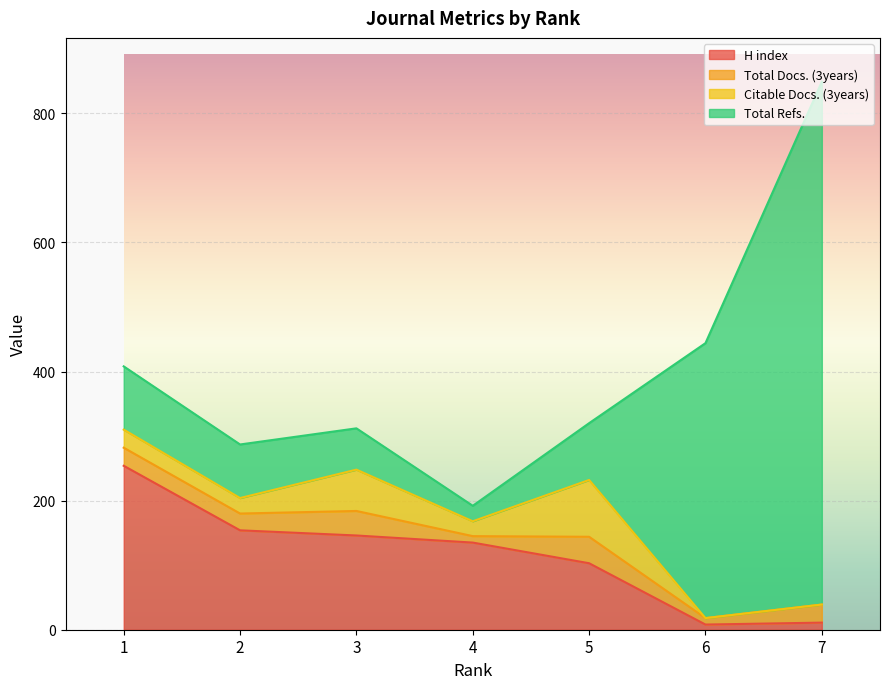

Which category has the highest value in the Citable Docs. (3years) series?

5